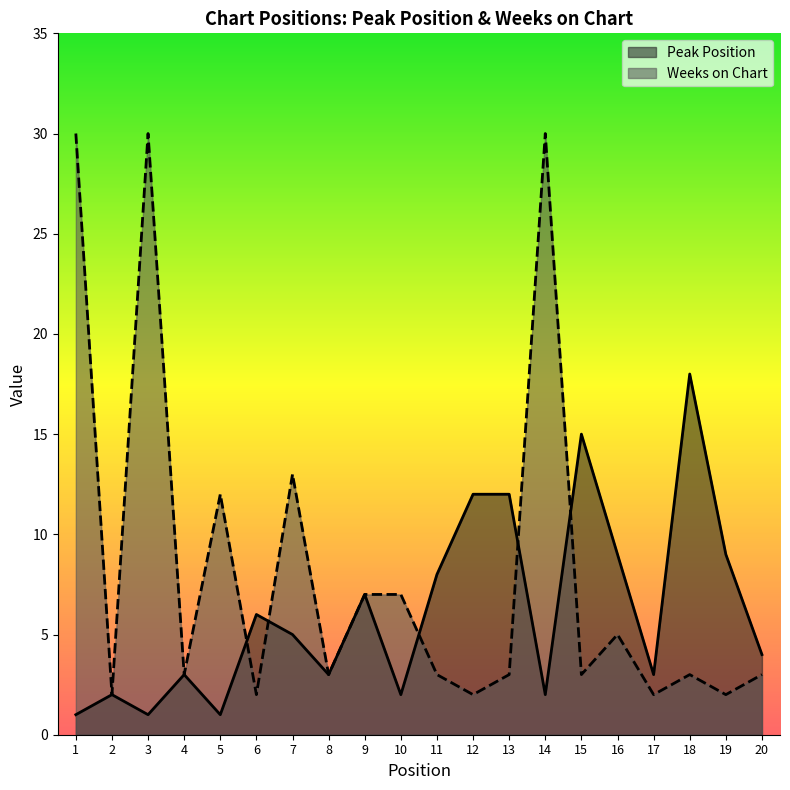

True or false: Peak Position has more than 1 points higher than both neighbors.

True